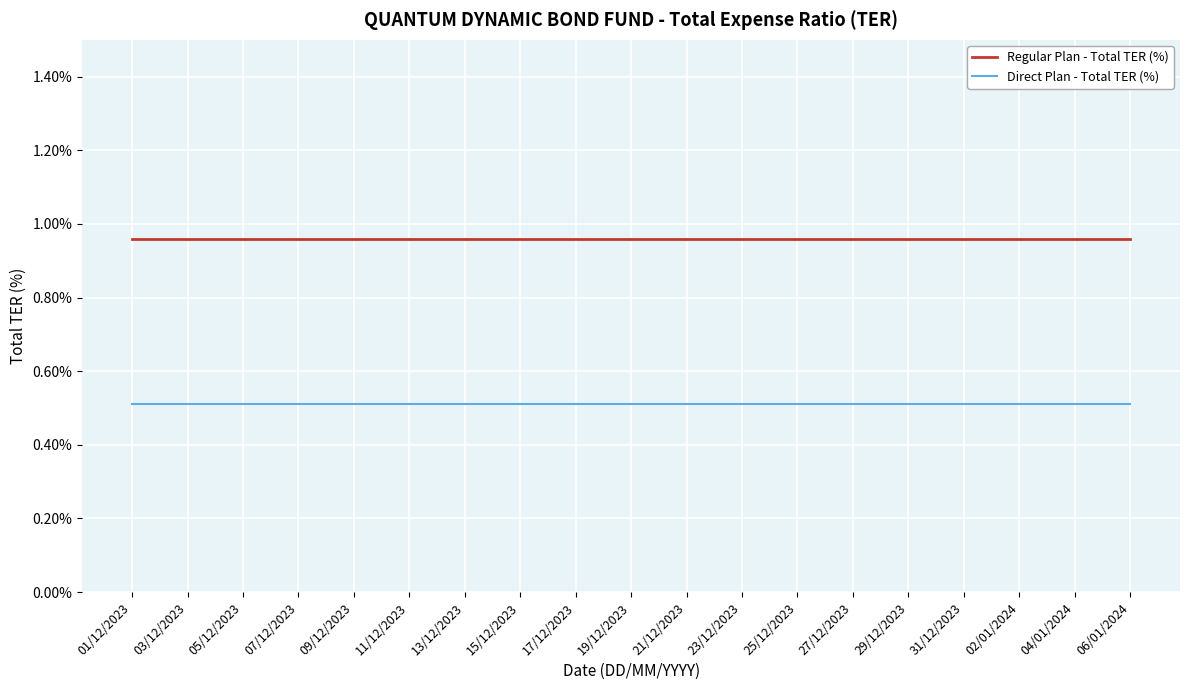

True or false: Direct Plan - Total TER (%) has a value of 0.5 at 11/12/2023.

True